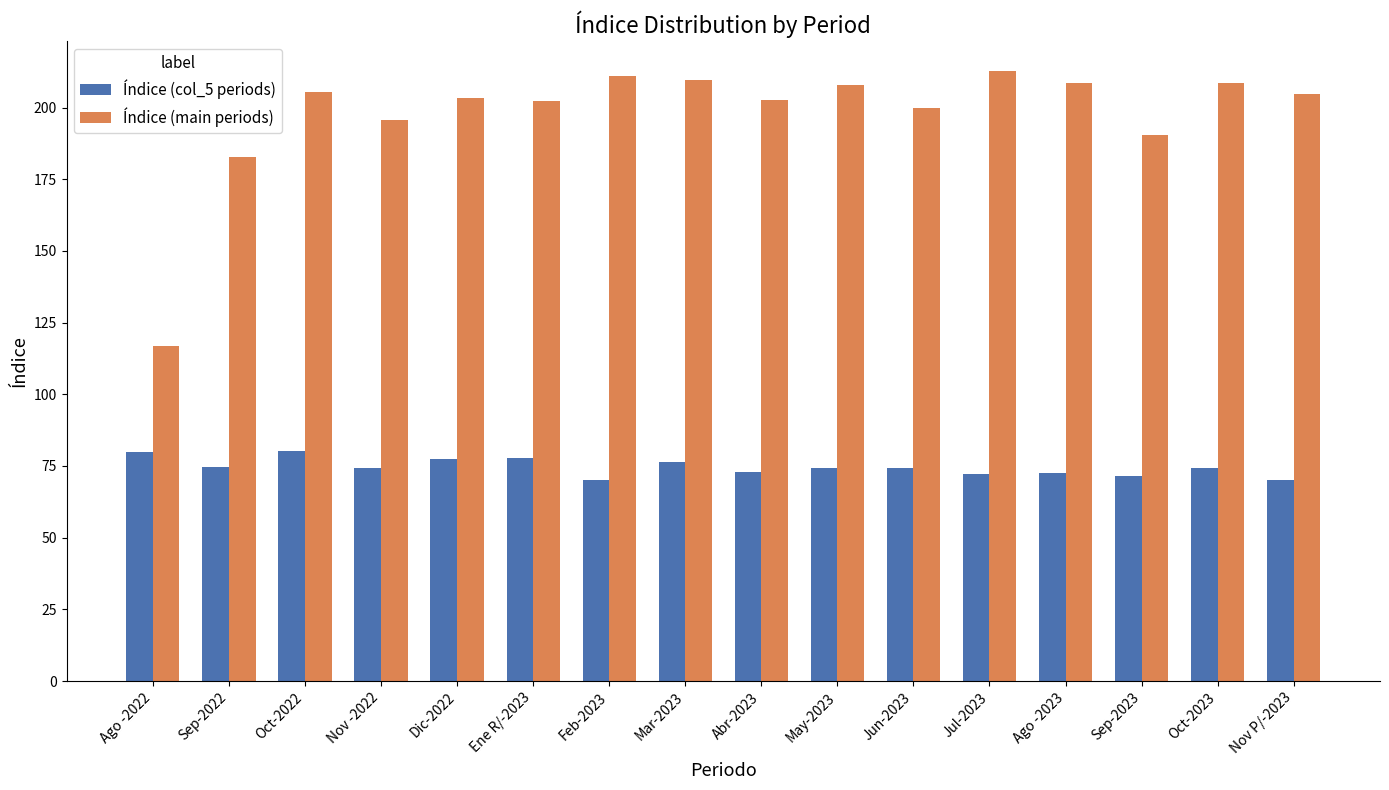

Which series has the largest total across all categories?

Índice (main periods)